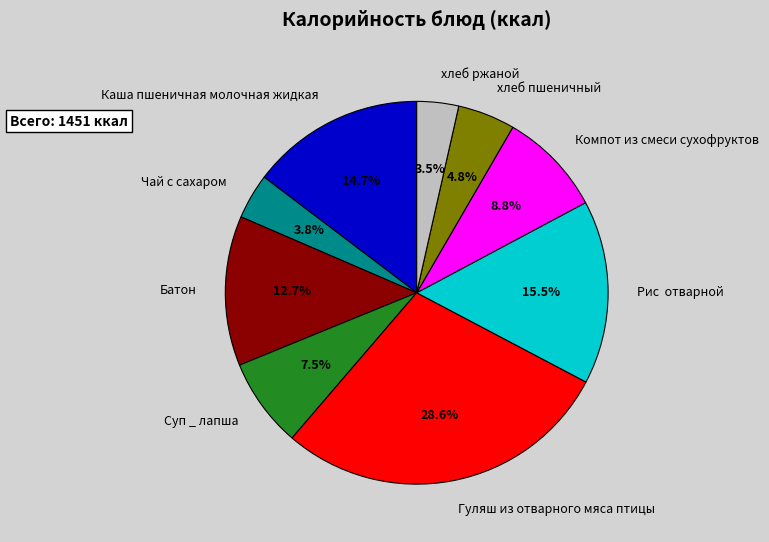

To the nearest percent, what portion does Гуляш из отварного мяса птицы represent?

29%